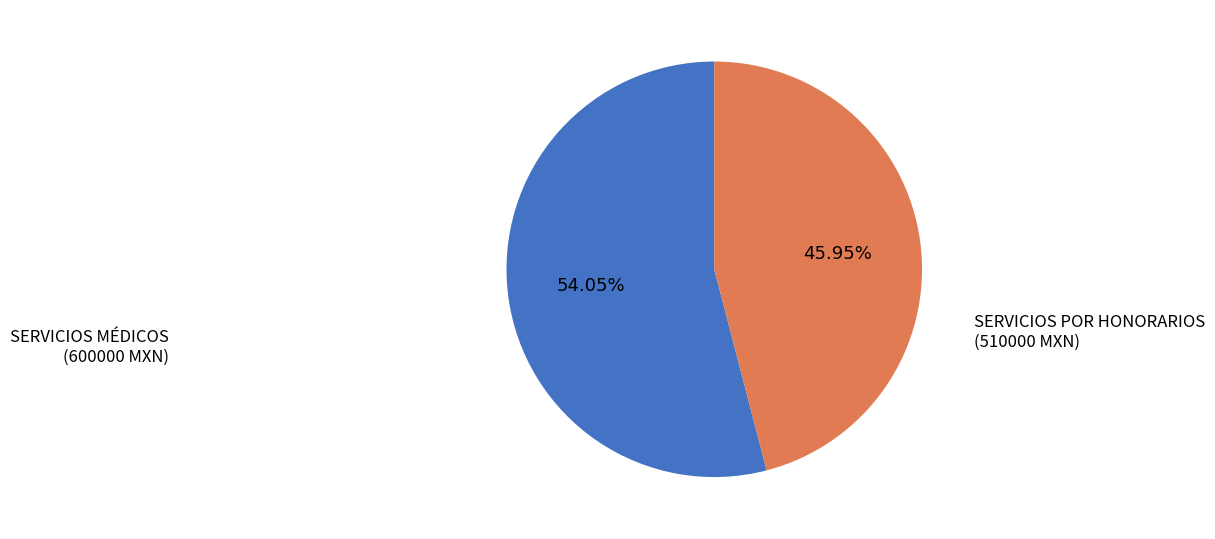

Does any single category account for the majority?

Yes